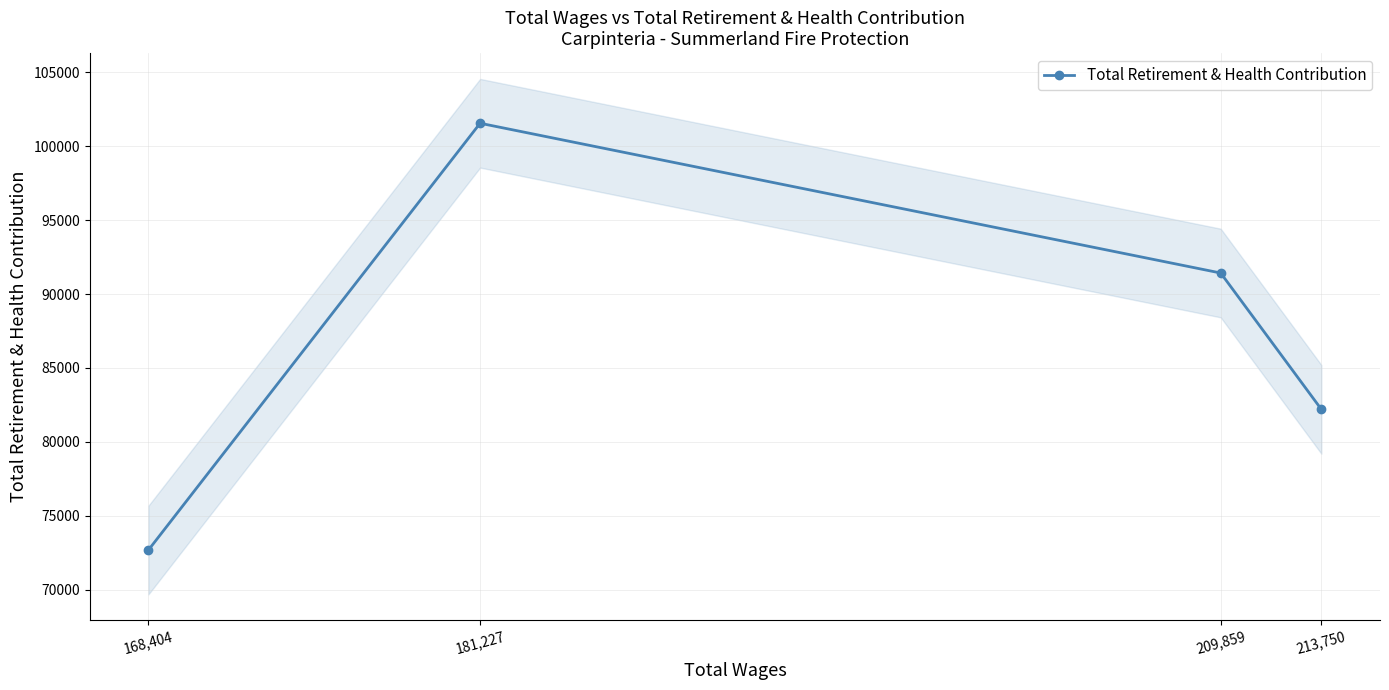

What is the ratio of the value at 209,859 to the value at 181,227?

0.9